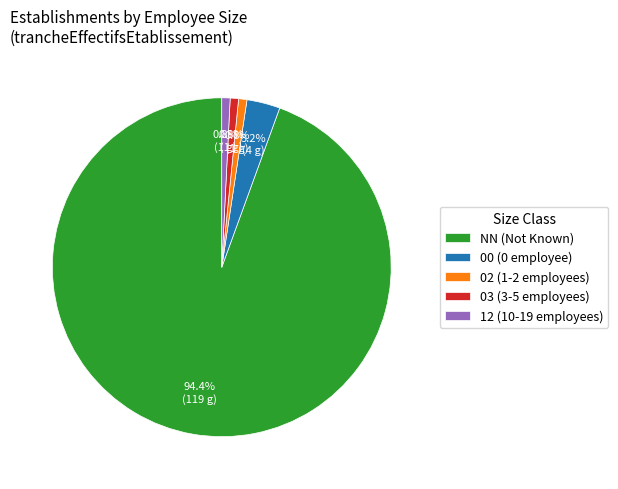

What percentage is the NN slice, to the nearest percent?

94%